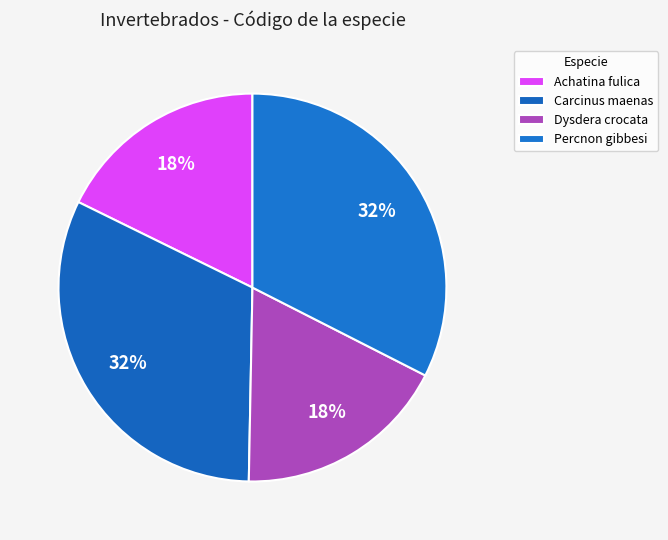

Is it true that Dysdera crocata is 11% of the pie?

False